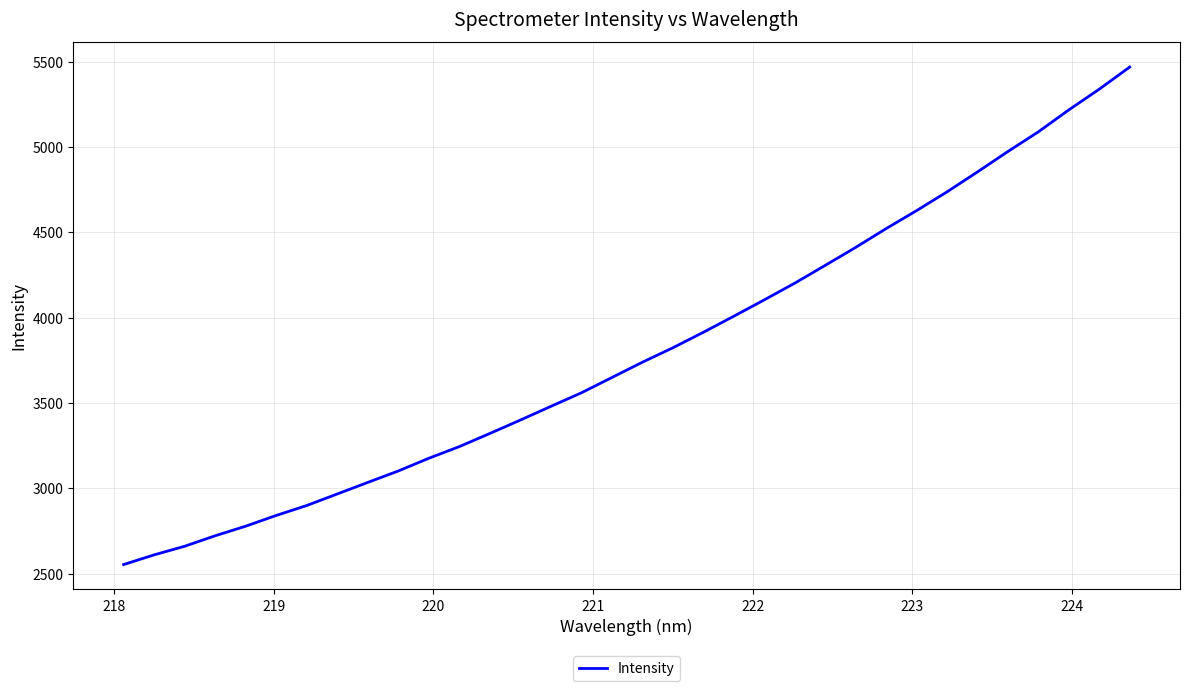

What is the minimum value shown in the chart?

2552.6